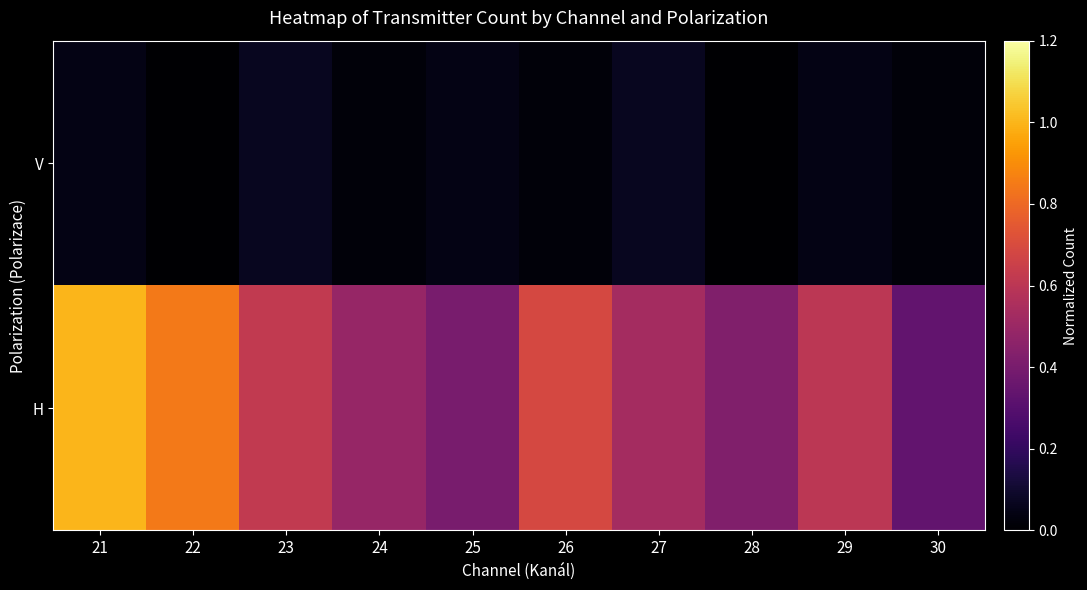

Count the number of categories in the chart.

10